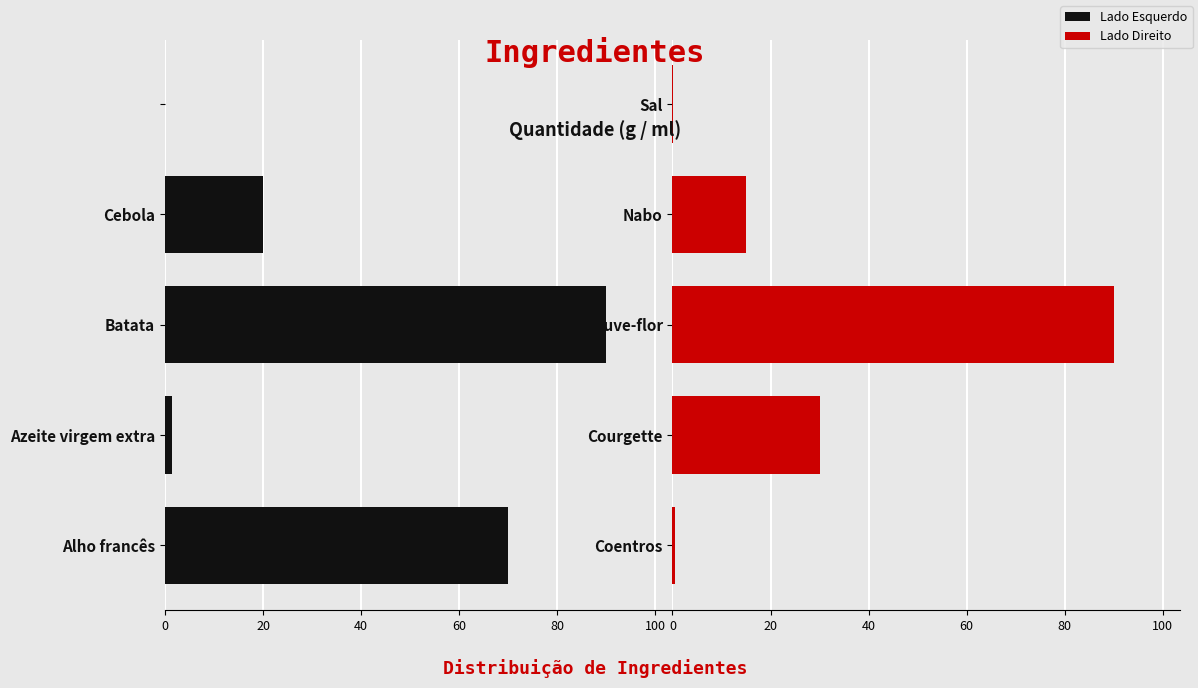

How many data points in Right Side are less than 15?

2